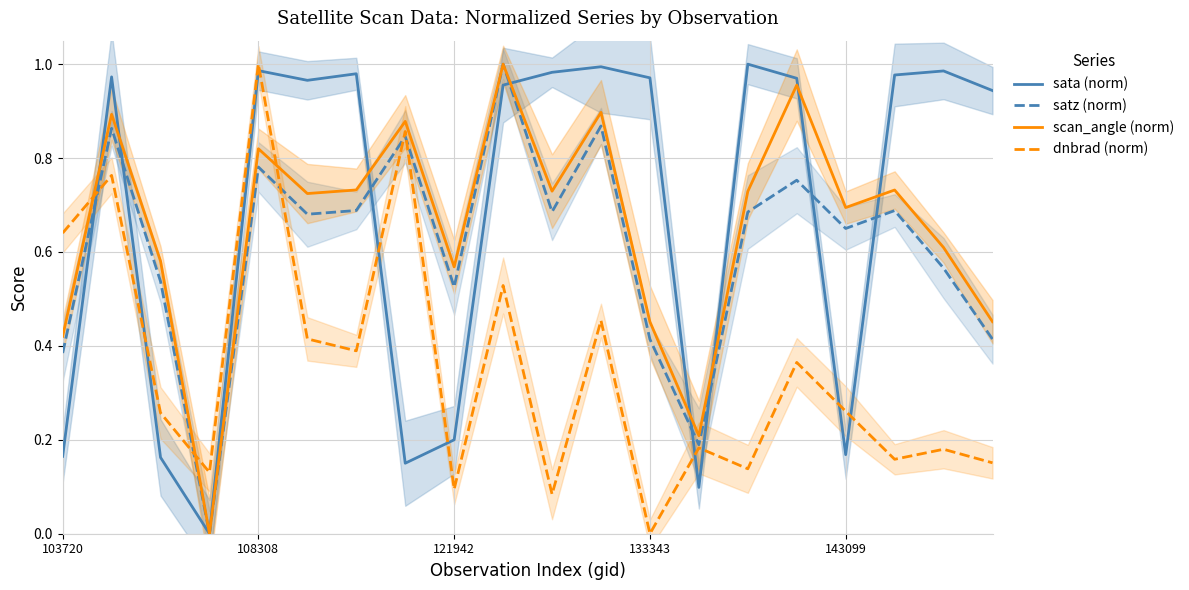

Is it true that dnbrad (norm) equals 0.7 at 9?

False